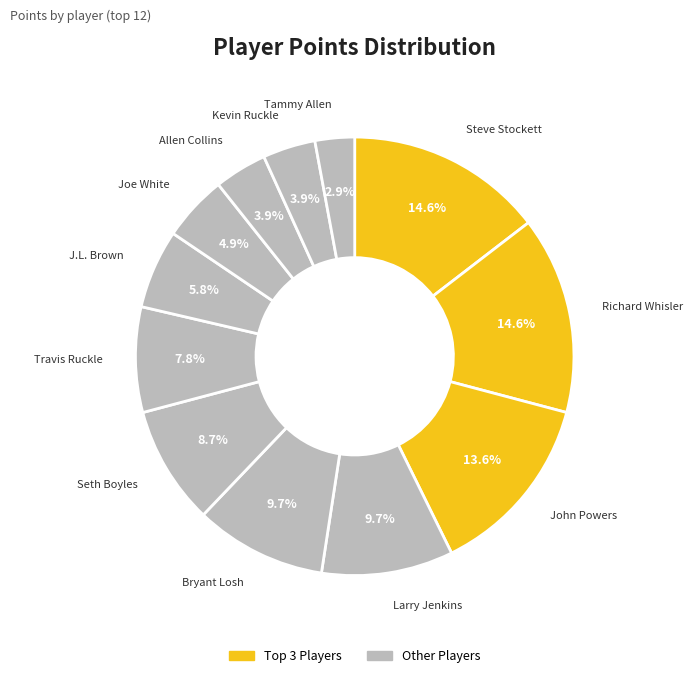

Does any single category account for the majority?

No